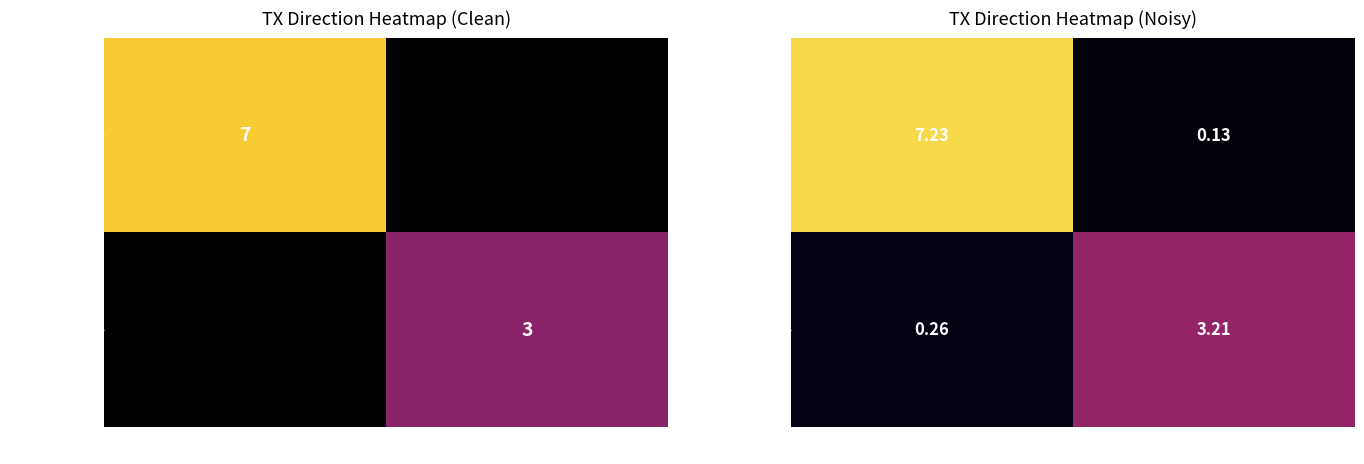

Which series has the largest range (max minus min)?

e1237c6e6888…